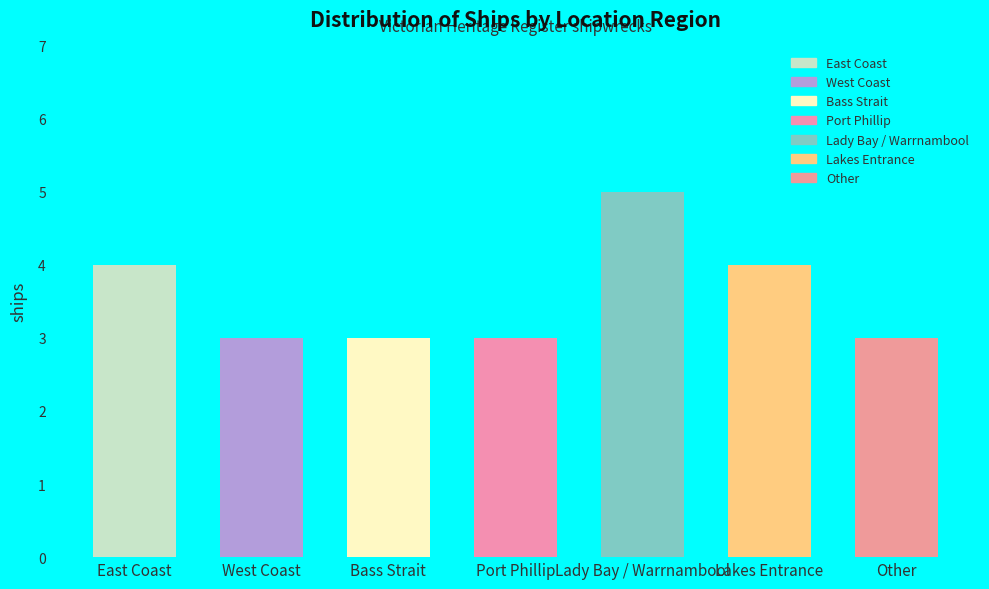

How many bars are there in total?

7